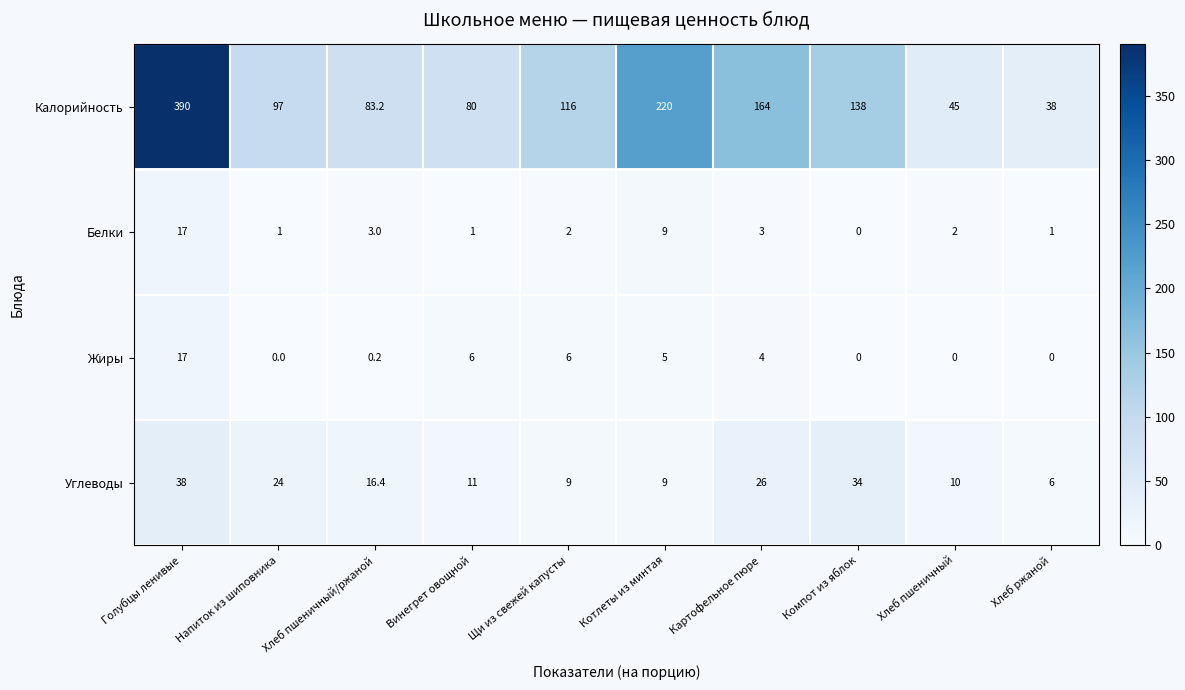

How many data points in Калорийность are less than 116?

5